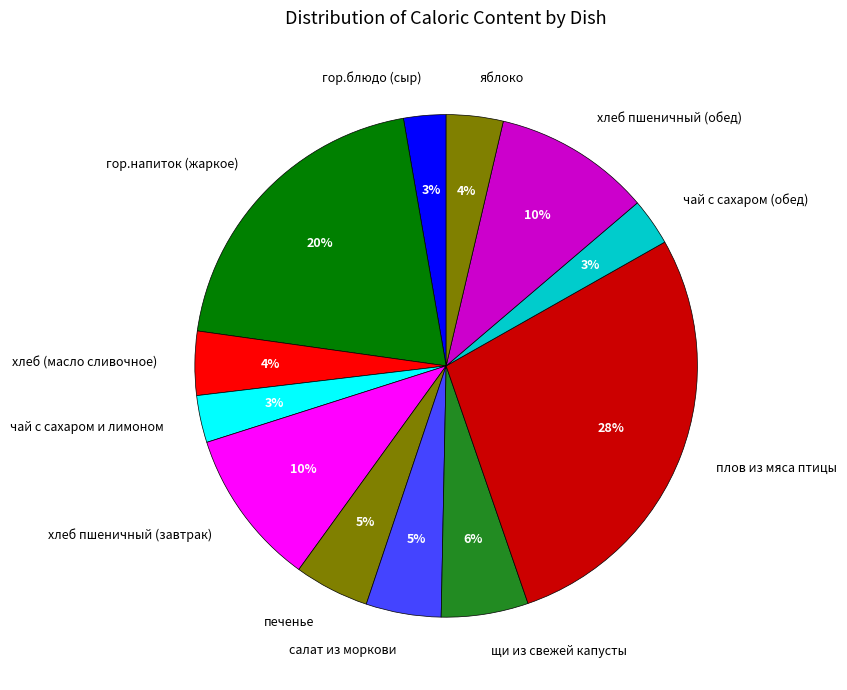

To the nearest percent, what portion does гор.напиток (жаркое) represent?

20%